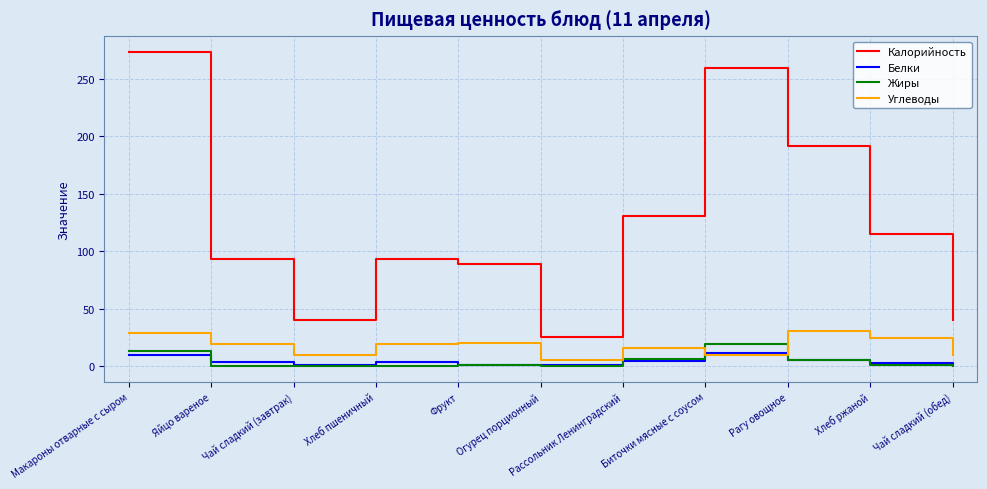

Which series has the largest range (max minus min)?

Калорийность